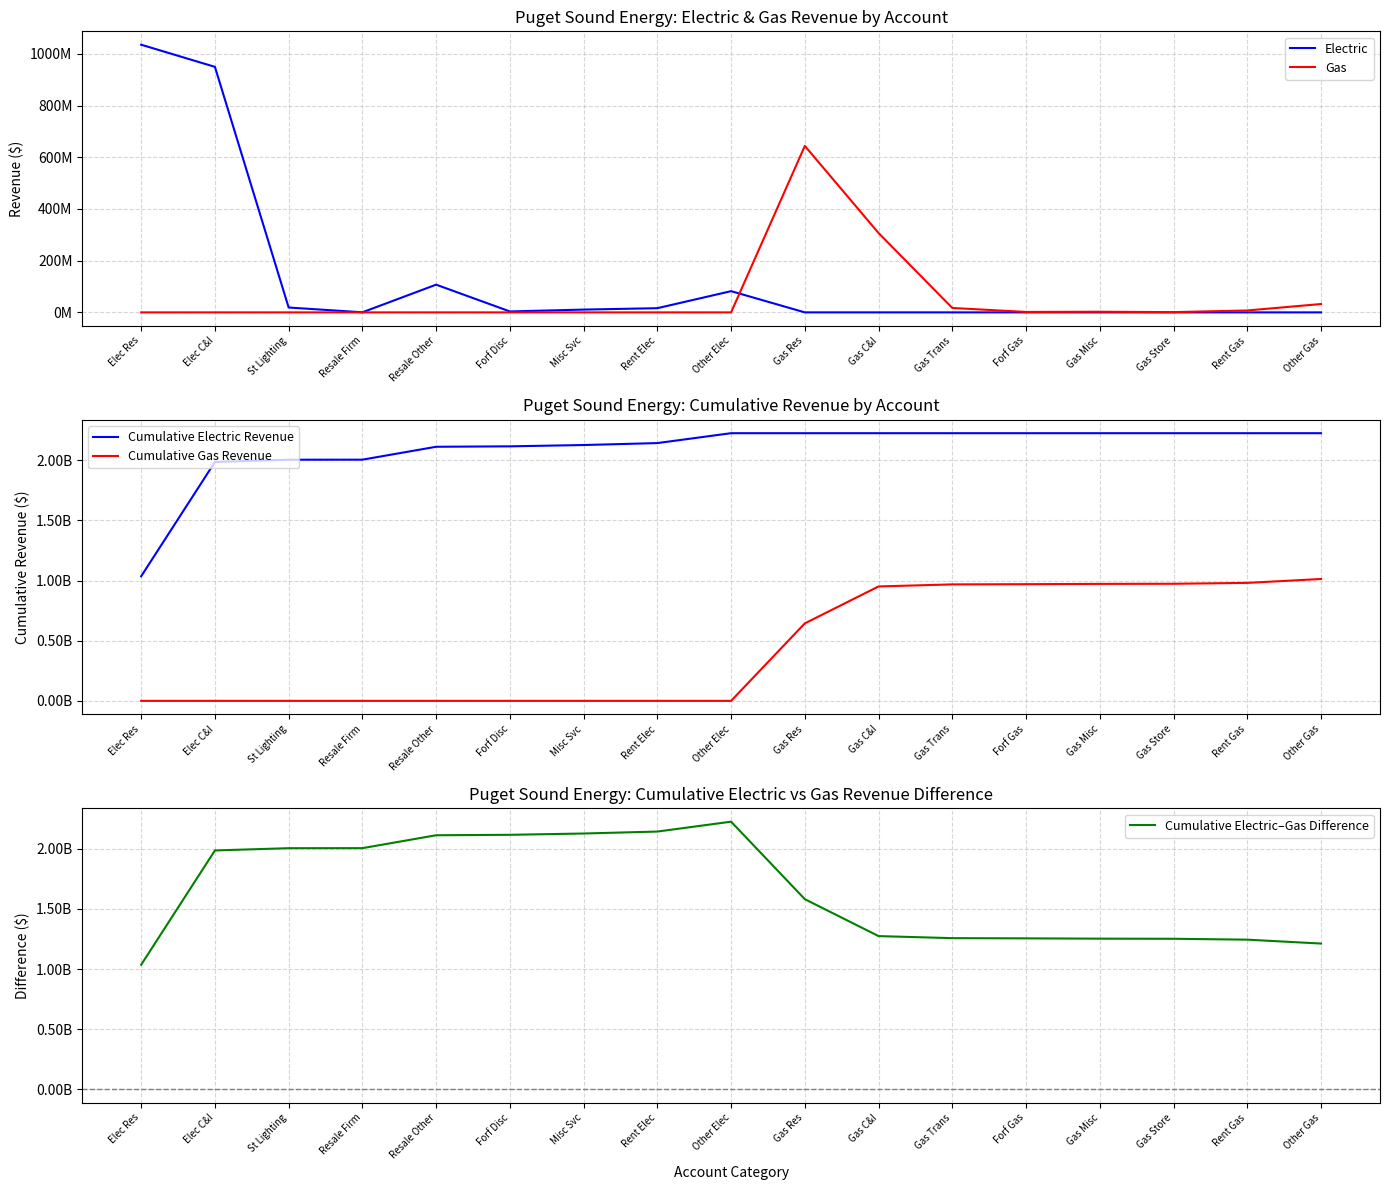

How many values in Gas are above zero?

8